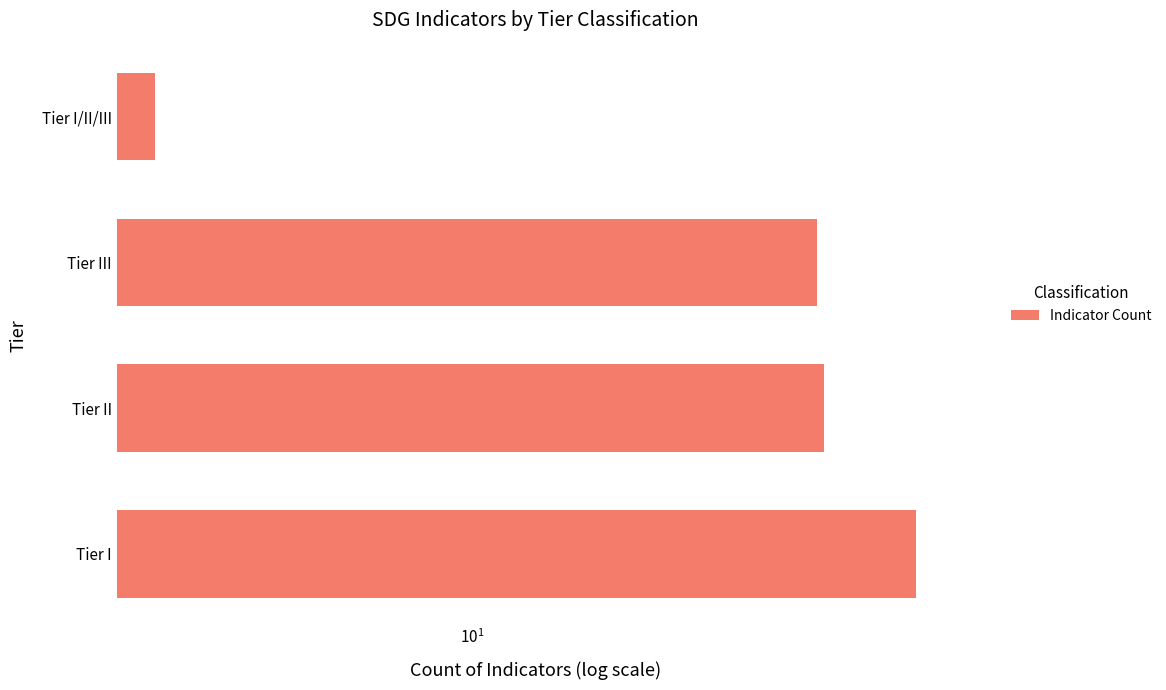

What is the maximum value shown in the chart?

54